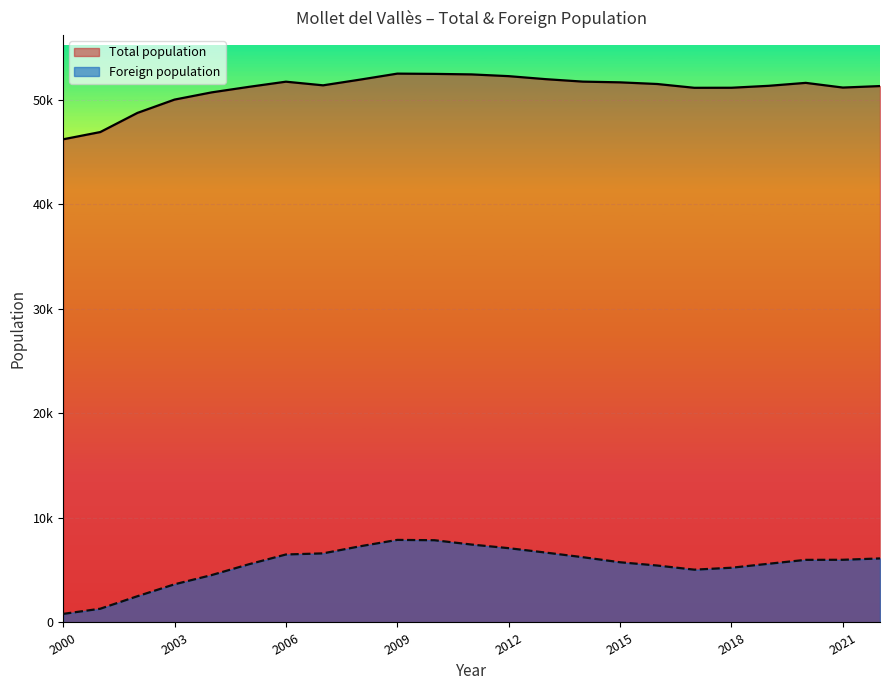

What are all the series names shown in the legend?

Total population, Foreign population